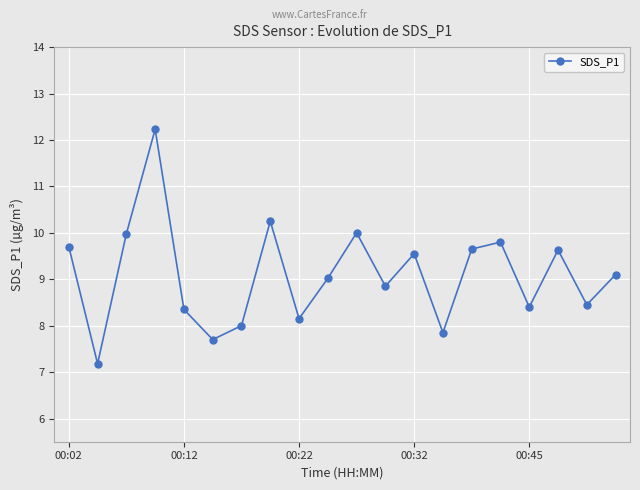

What is the value of the 18th point from the left?

9.6